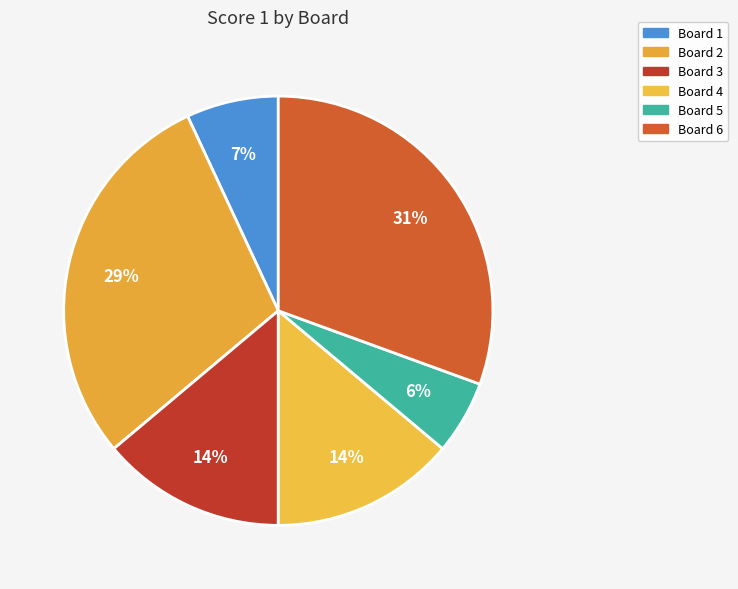

Count the number of slices in the pie.

6